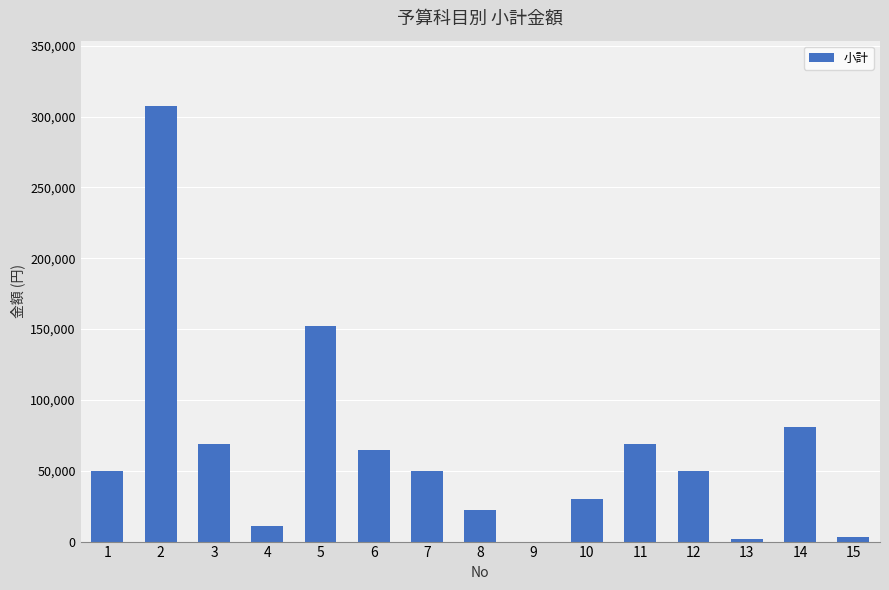

What is the change in value from 8 to 14?

+59000